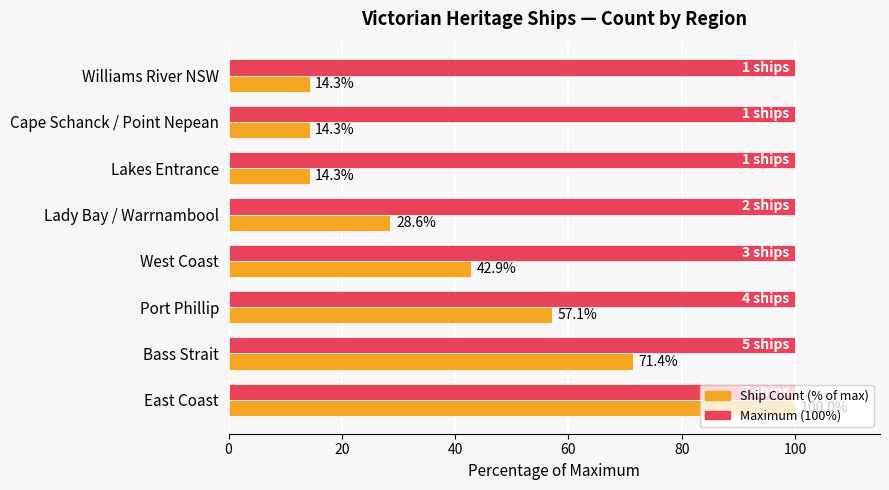

What is the spread (max minus min) of values at Cape Schanck / Point Nepean?

85.7